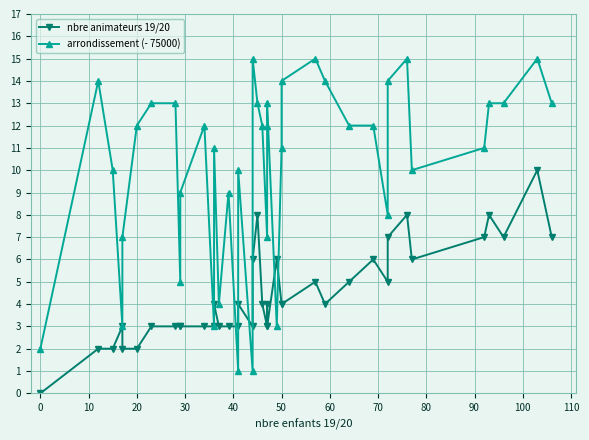

True or false: nbre animateurs 19/20 and arrondissement (- 75000) cross at least once.

True